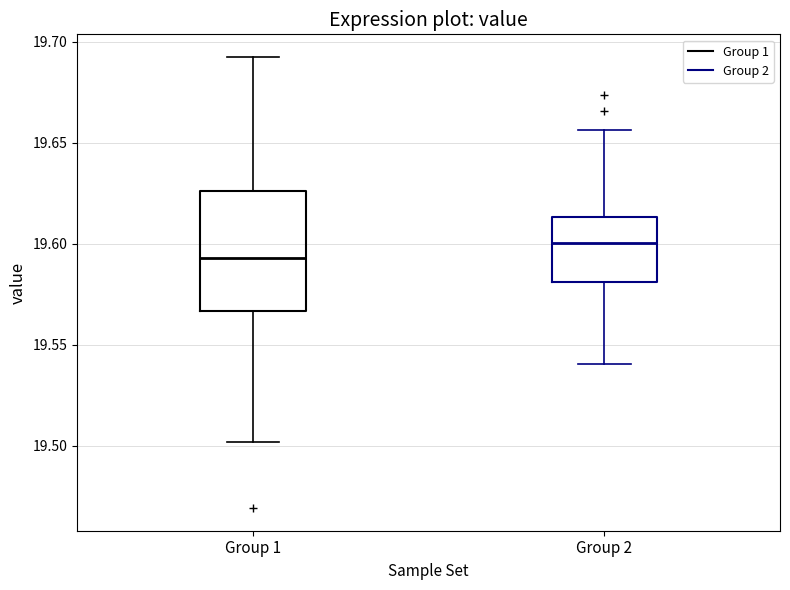

Reading left to right, read every box against the y-axis: the position of its median line, the range the box covers, and the ends of its whiskers. The values are not printed on the chart, so give them approximately, as read against the axis.

Group 1: median 19.595, box 19.565 to 19.625, whiskers 19.500 to 19.695
Group 2: median 19.600, box 19.580 to 19.615, whiskers 19.540 to 19.655